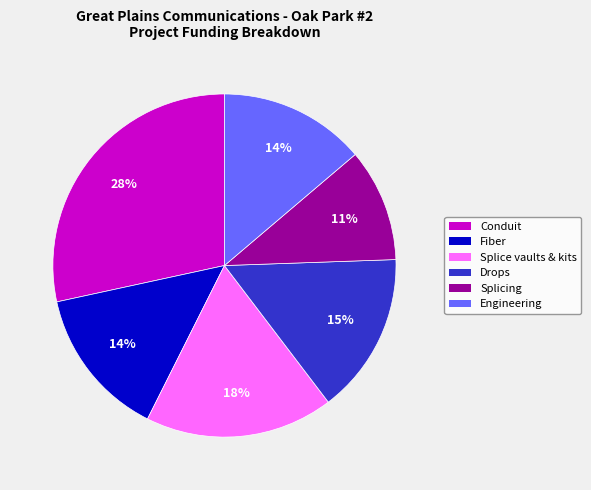

To the nearest percent, what is the average slice percentage?

17%